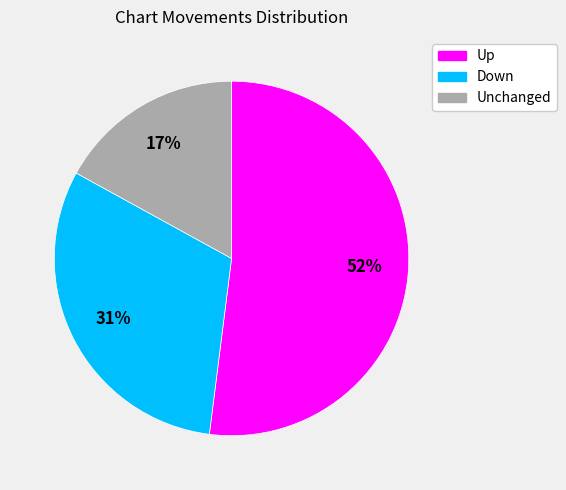

What is the largest slice in the pie chart?

Up